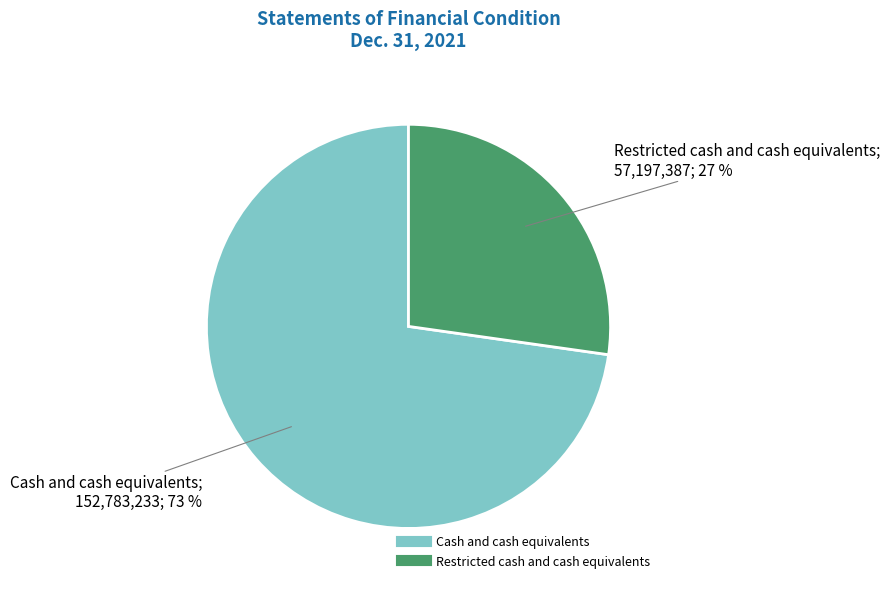

How many slices are in this pie chart?

2